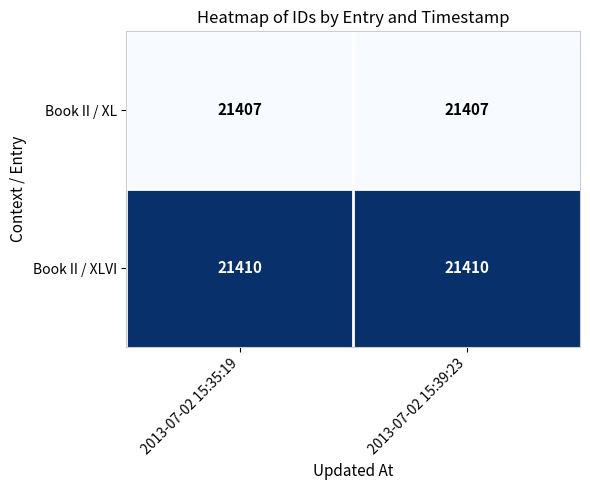

Reading left to right, transcribe all the data shown in this chart.

Book II / XL: 21407	21407
Book II / XLVI: 21410	21410